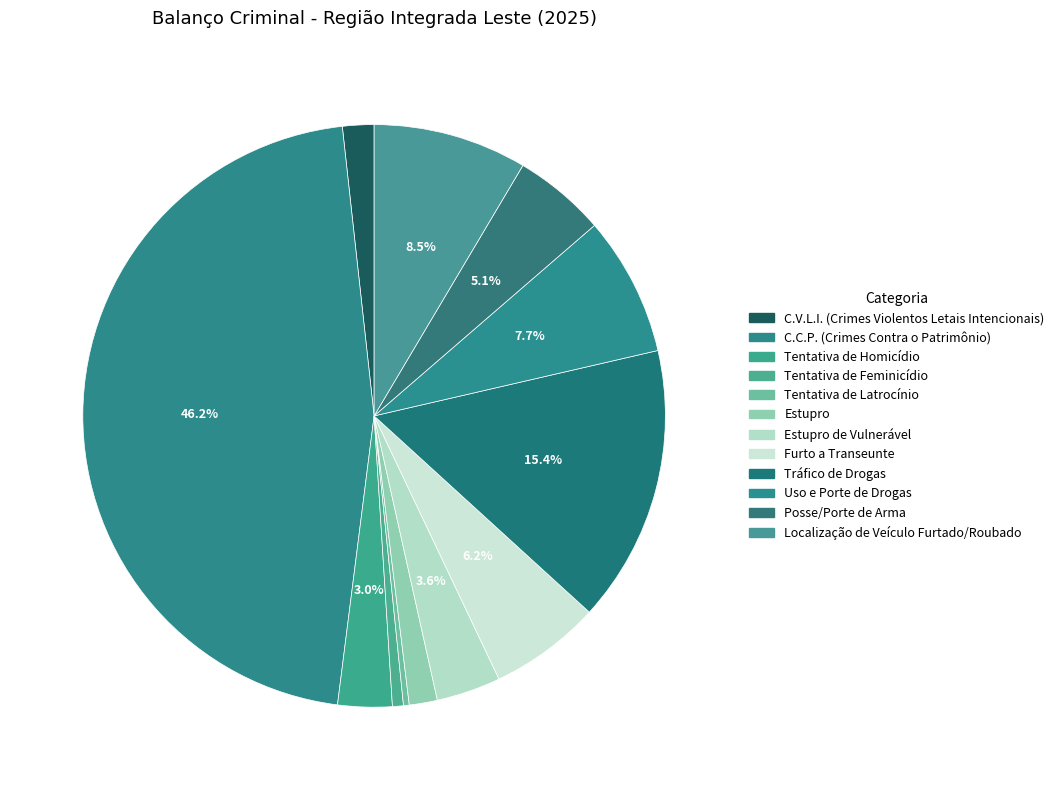

How many segments does this pie chart have?

12